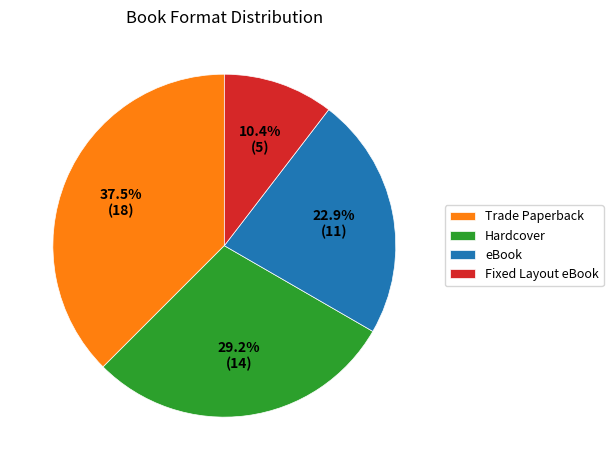

Which category has the smallest portion of the pie?

Fixed Layout eBook